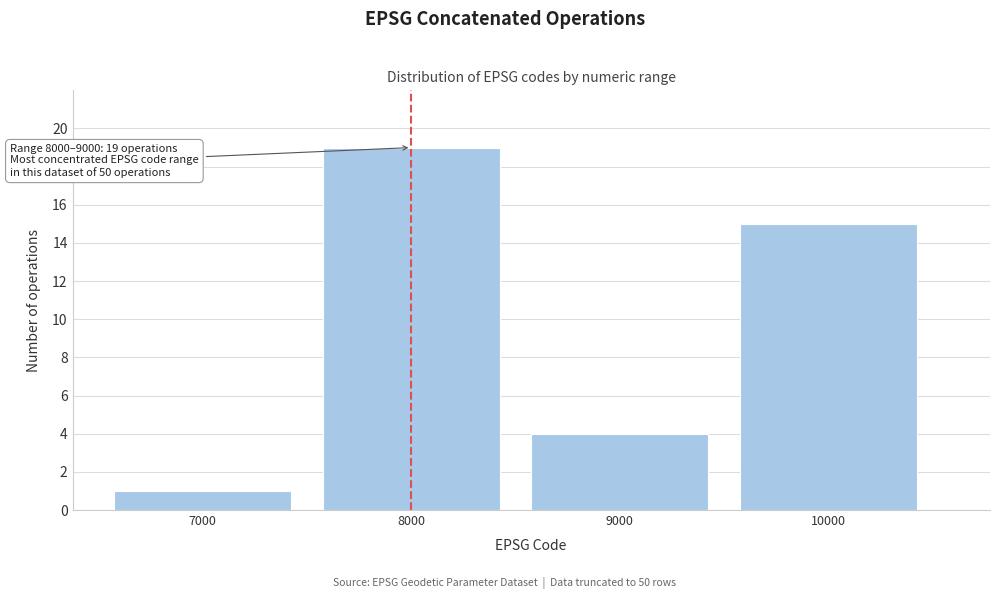

Reading left to right, transcribe all the data shown in this chart.

1	19	4	15